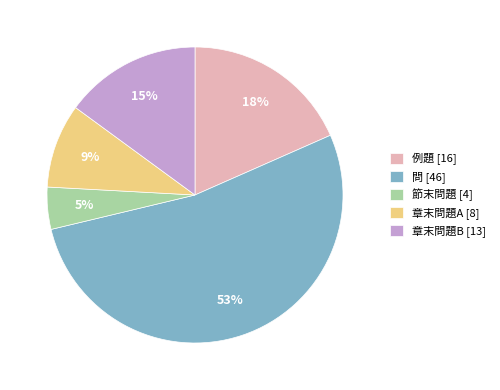

Which has a higher value, 章末問題B or 章末問題A?

章末問題B